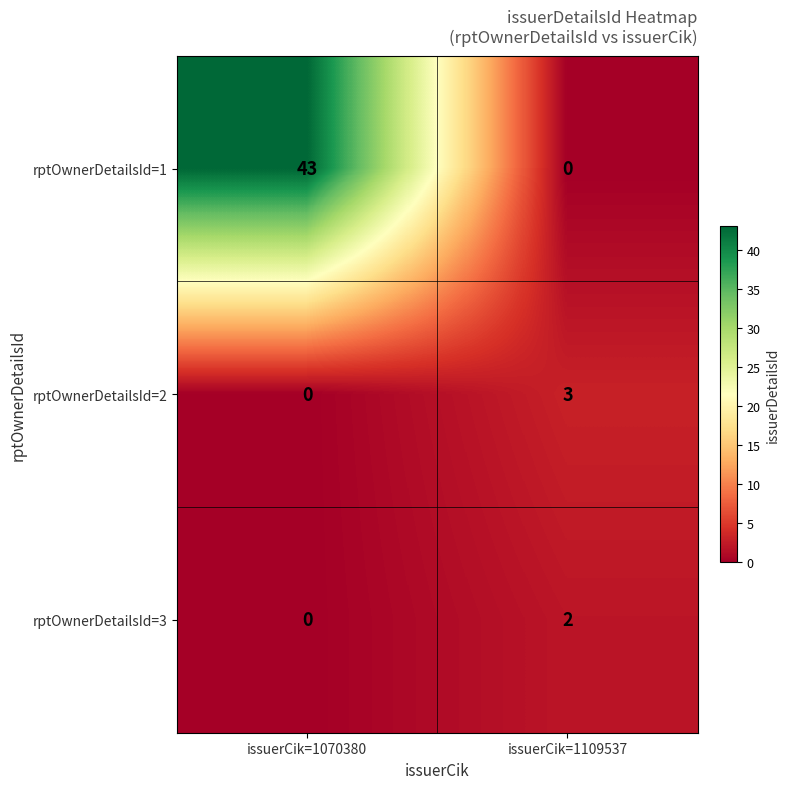

What is the average value of the rptOwnerDetailsId=1 series?

22